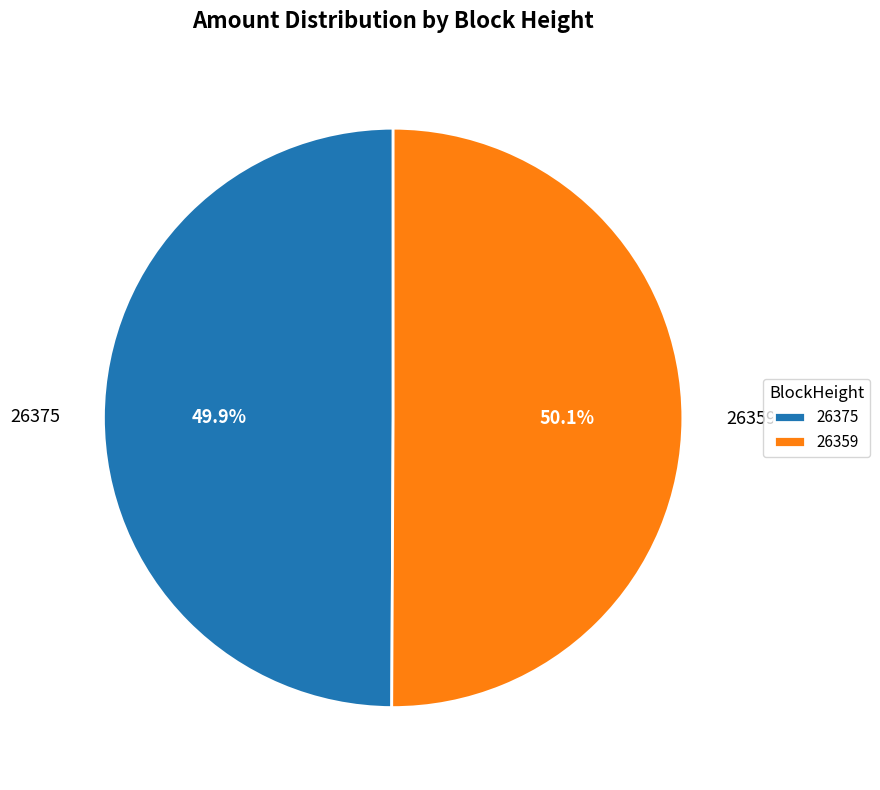

Count the number of slices in the pie.

2